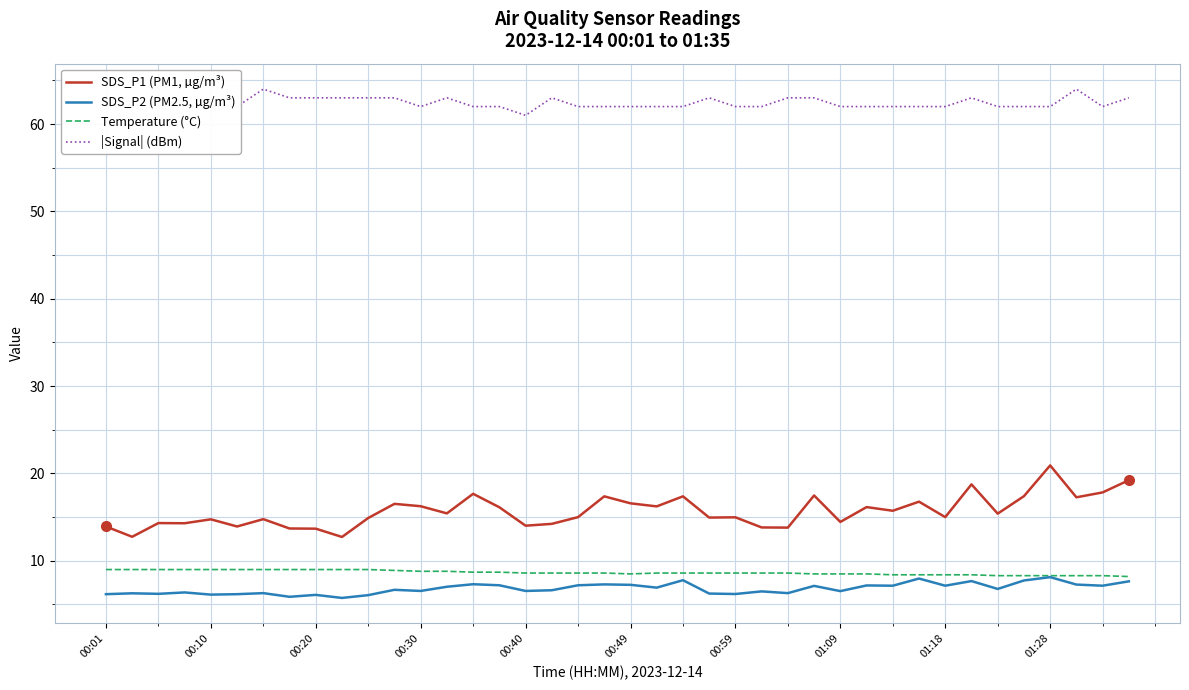

True or false: SDS_P2 (PM2.5, µg/m³) and |Signal| (dBm) cross at least once.

False